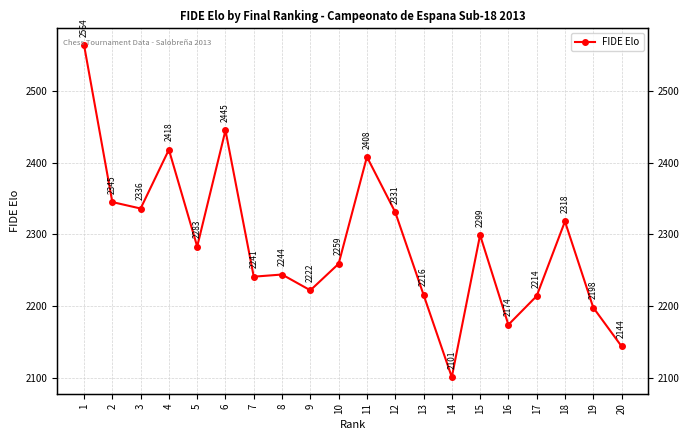

What is the sum of all values?

45760